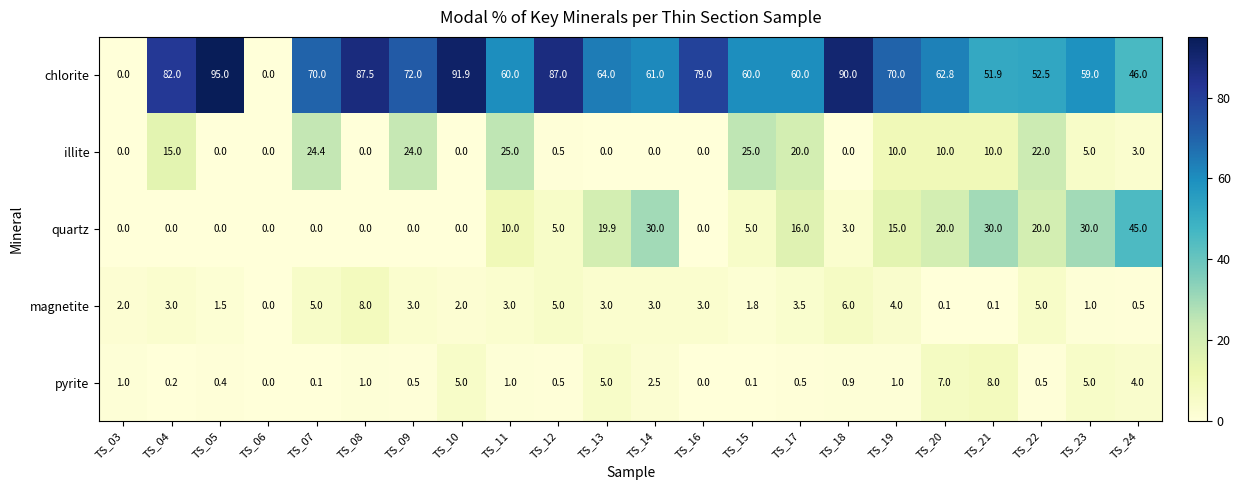

What is the difference between the pyrite values at TS_03 and TS_14?

1.5